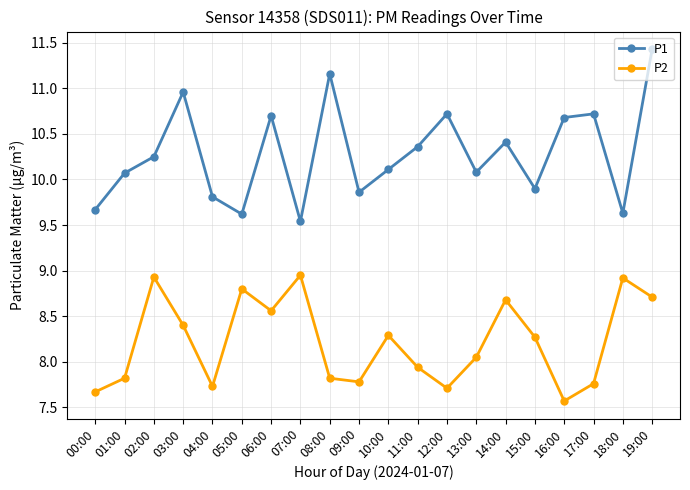

What is the average value of the P2 series?

8.2